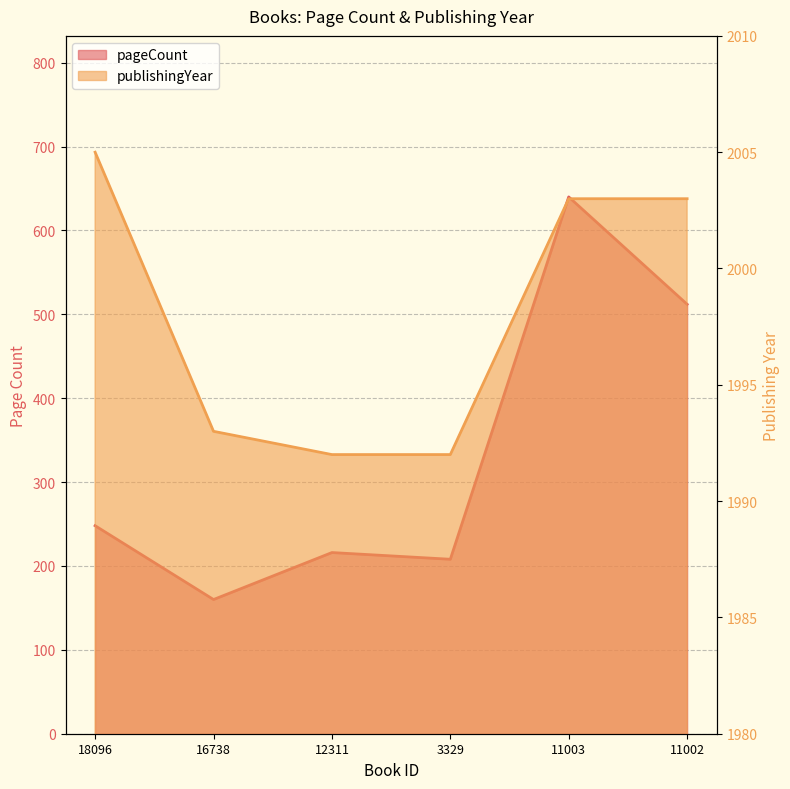

What is the minimum value for publishingYear?

1992